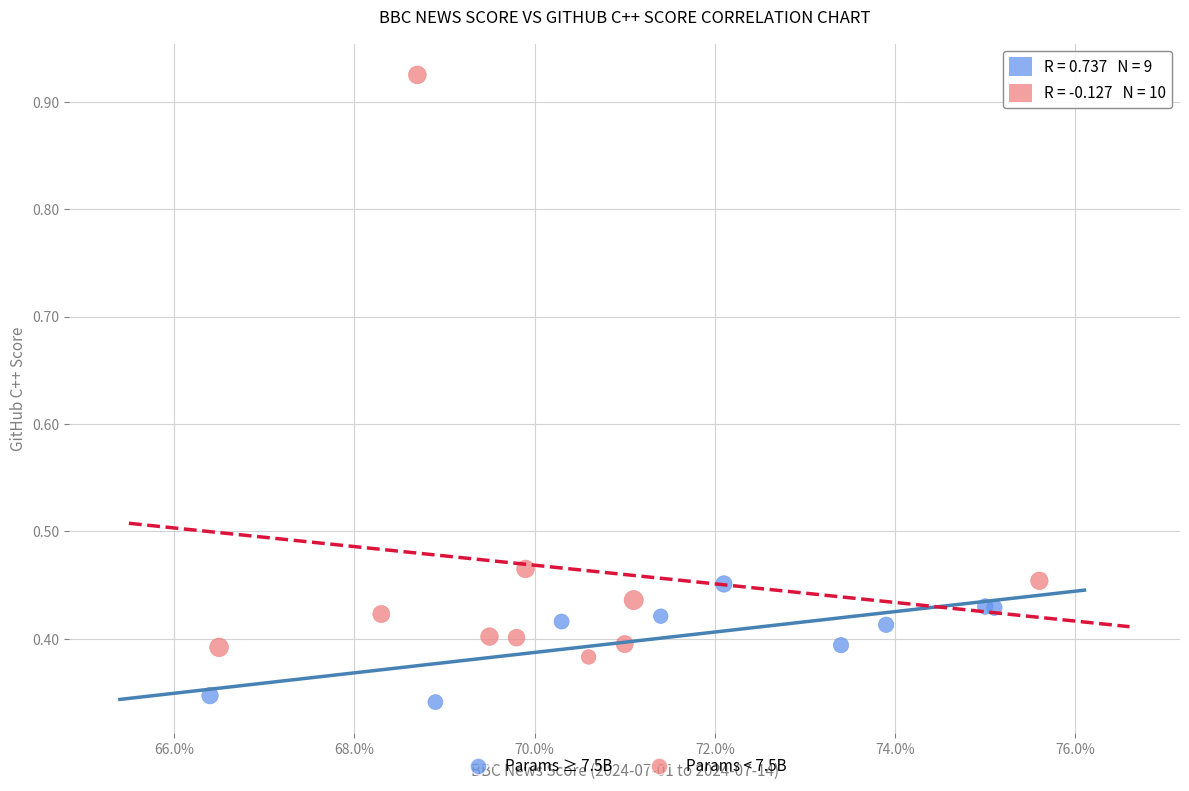

Which series contains the highest Y value?

Params < 7.5B